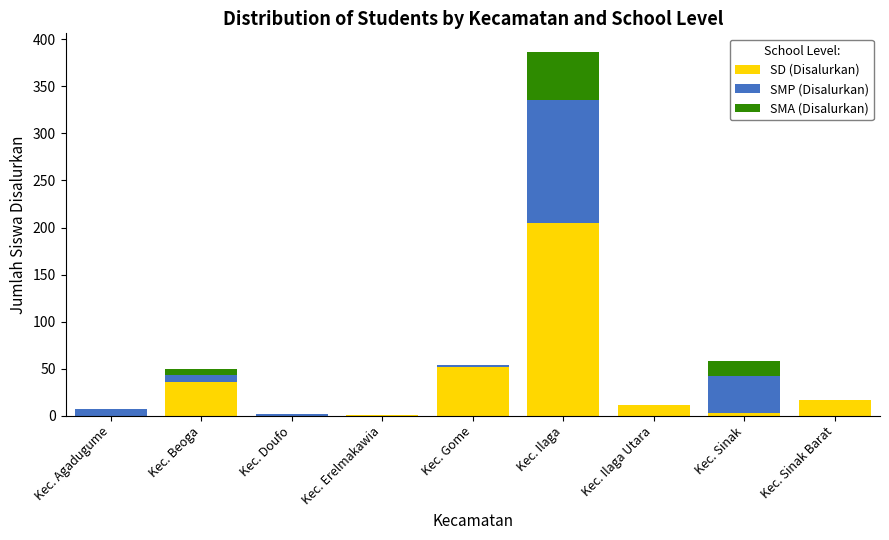

The SD (Disalurkan) series shows 205 at Kec. Ilaga. True or false?

True